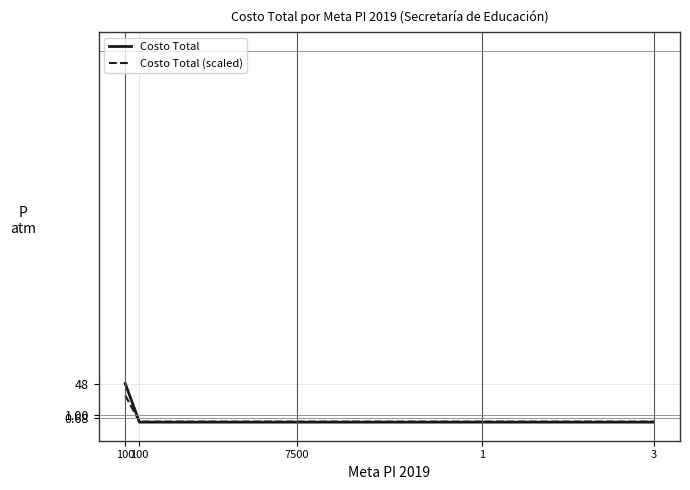

At which category does the chart reach its minimum across all series?

100